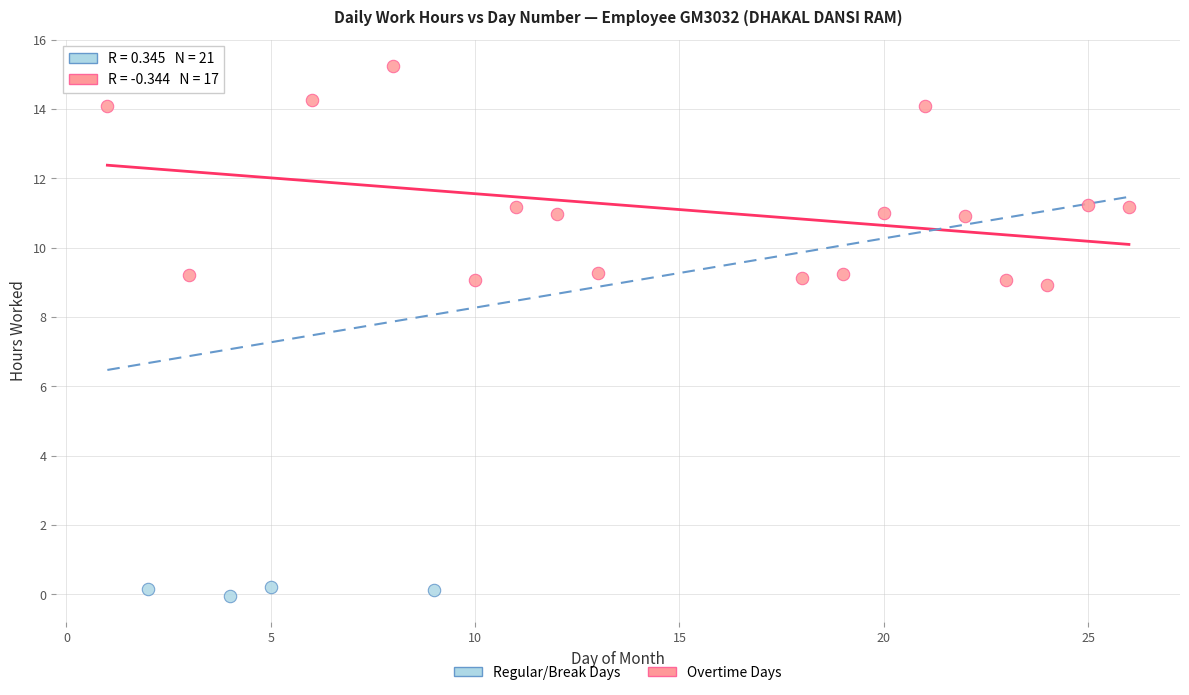

Which series has the widest spread of Y values?

Overtime Days